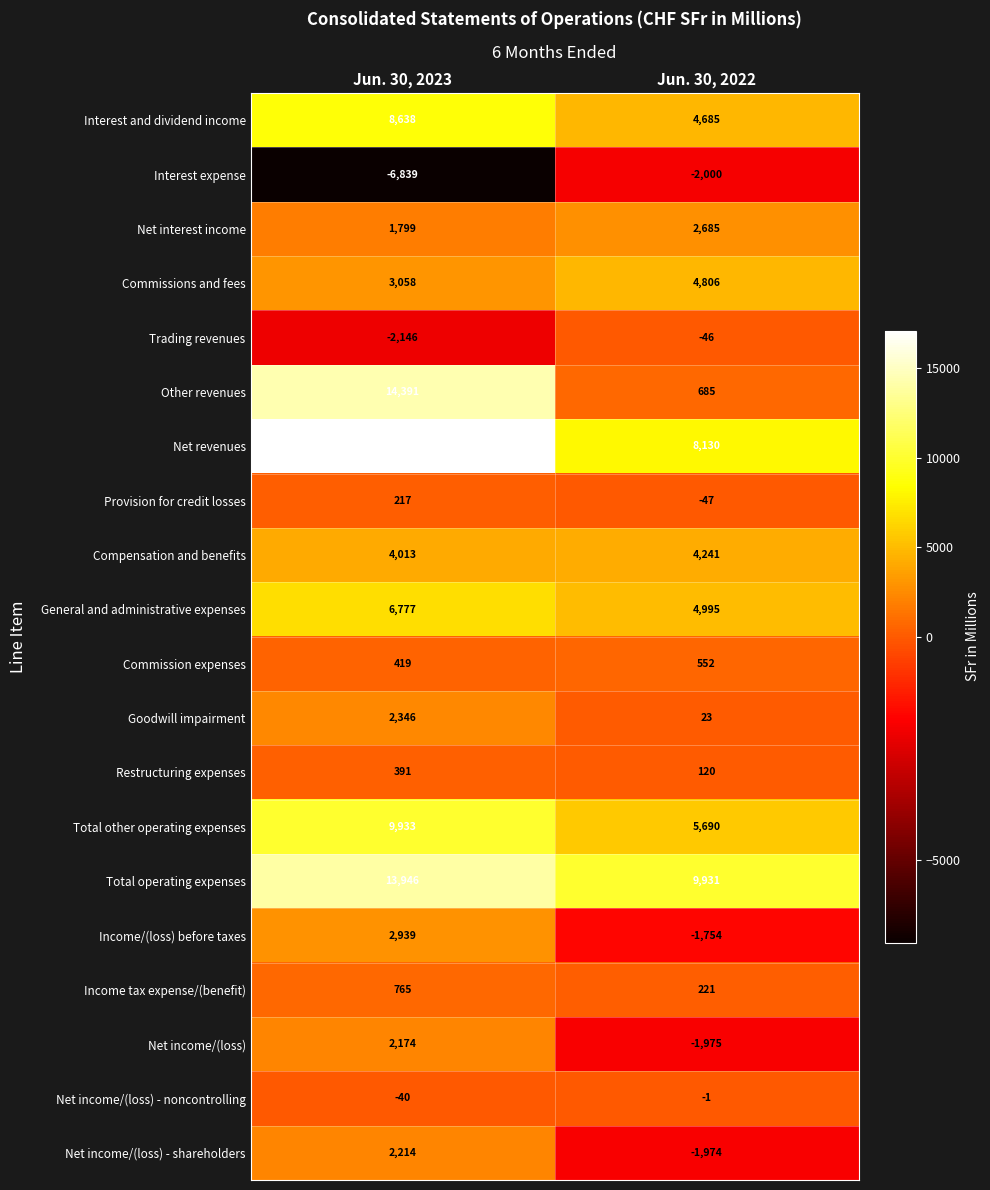

Read the General and administrative expenses value at Jun. 30, 2023, to the nearest 10.

6780